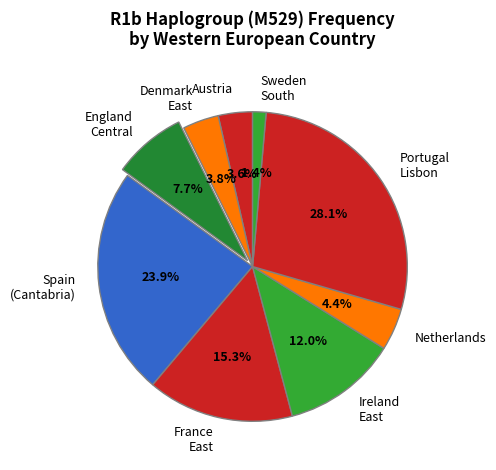

Which category has the smallest portion of the pie?

Sweden South